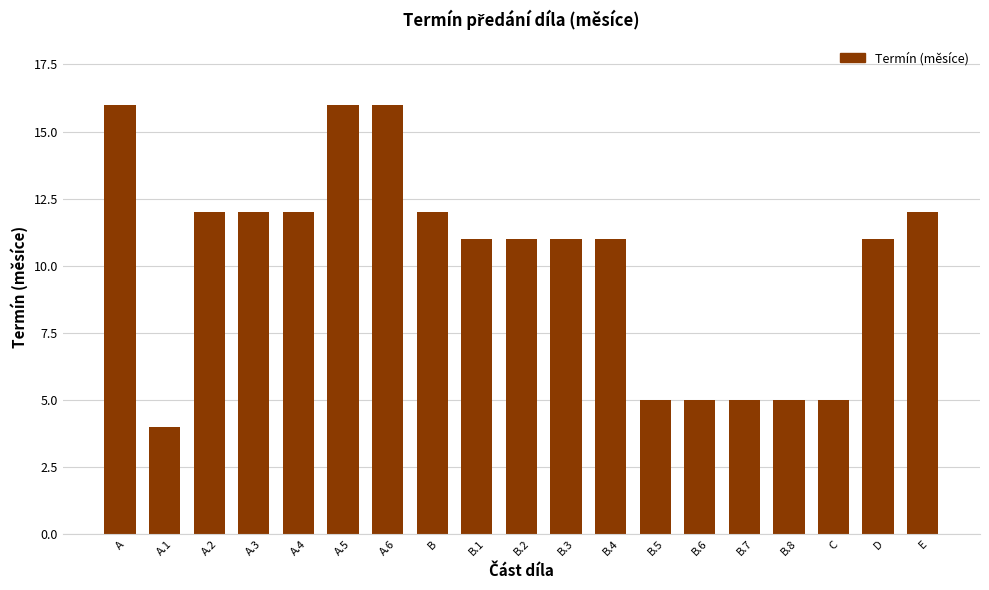

Reading left to right, transcribe all the data shown in this chart.

16	4	12	12	12	16	16	12	11	11	11	11	5	5	5	5	5	11	12